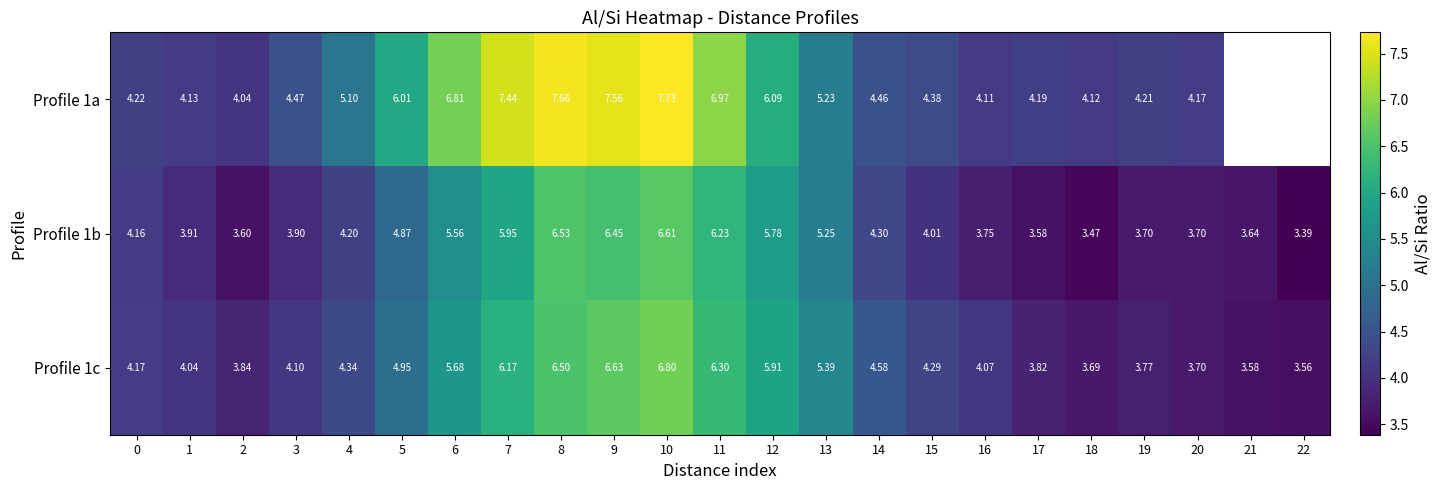

List the series in order of their peak value, highest first.

Profile 1a, Profile 1c, Profile 1b